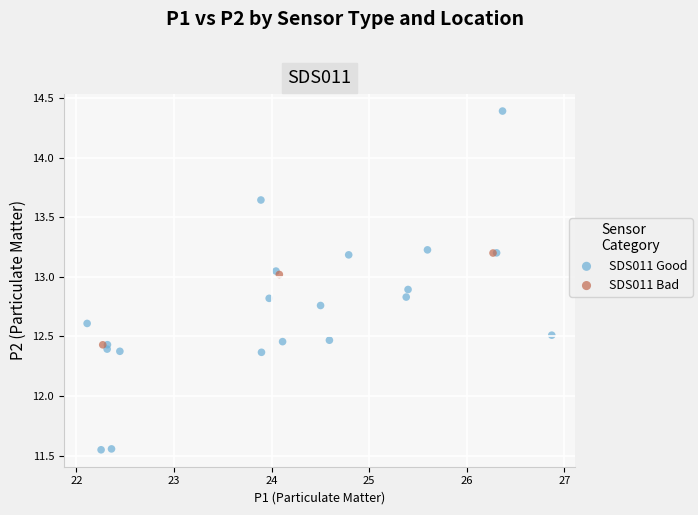

Which series reaches the maximum Y coordinate?

SDS011 Good